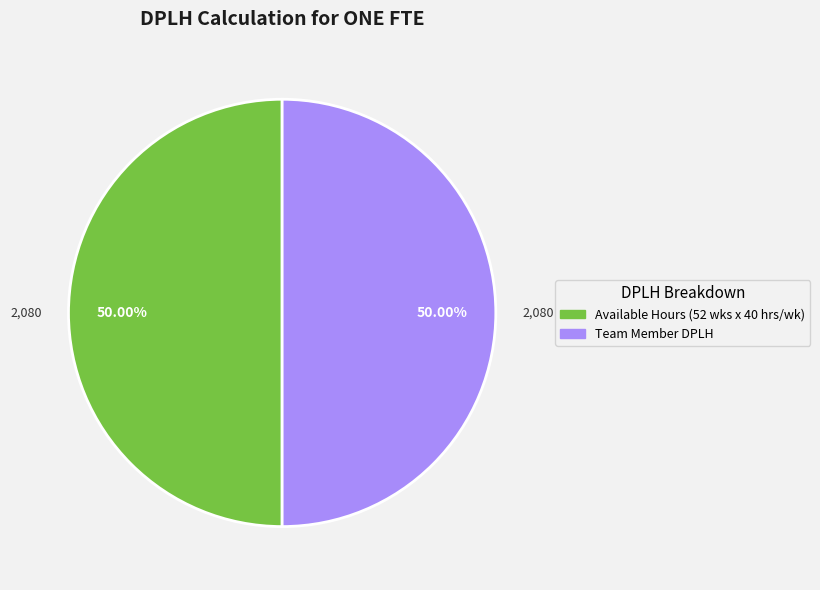

How many segments does this pie chart have?

2